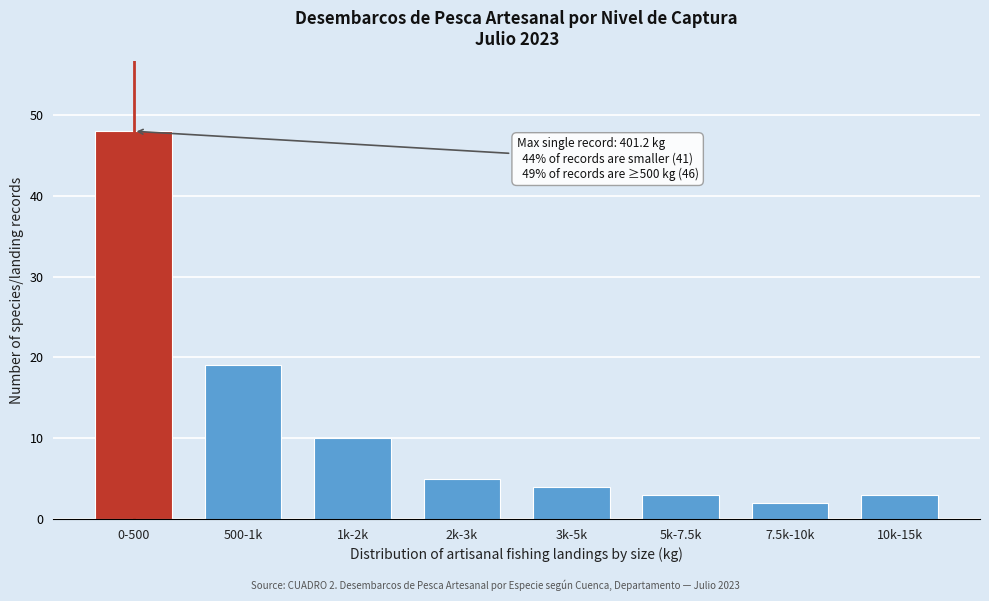

Reading left to right, extract all data points from this chart.

48	19	10	5	4	3	2	3